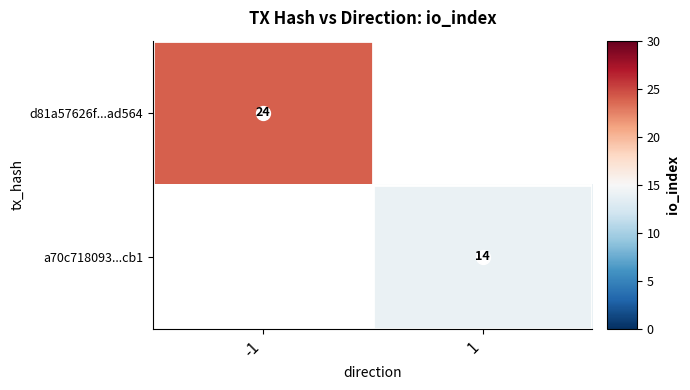

How many positive values does the d81a57626f...ad564 series have?

1